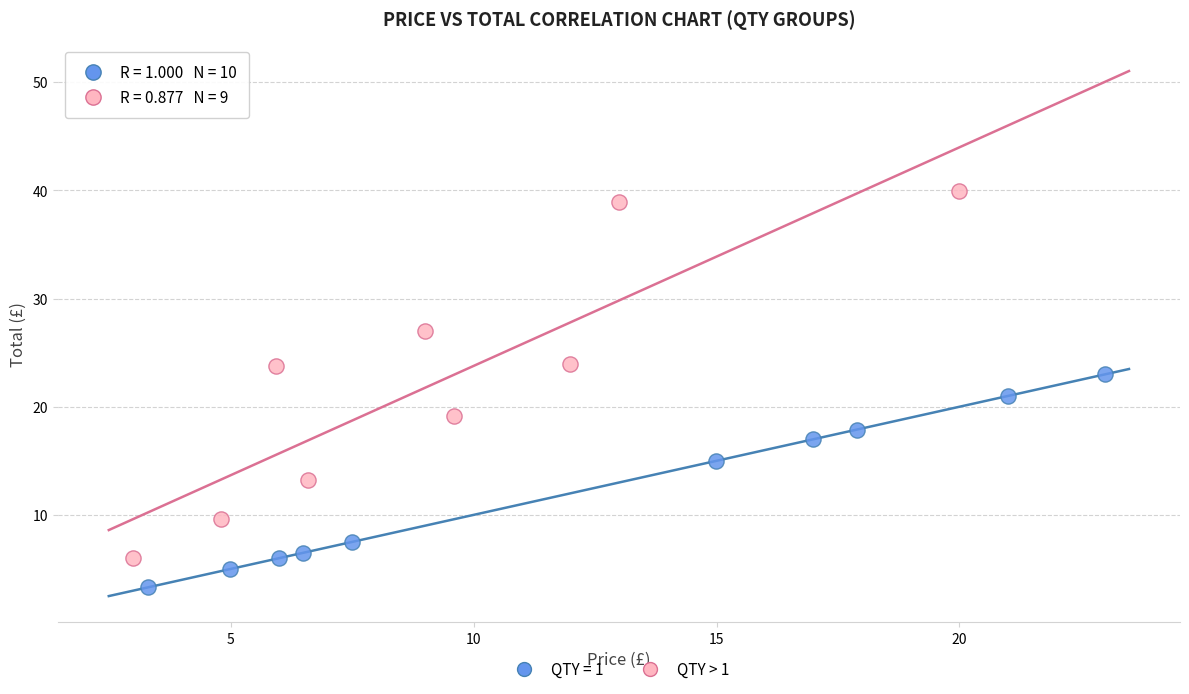

Which series contains the lowest Y value?

QTY = 1